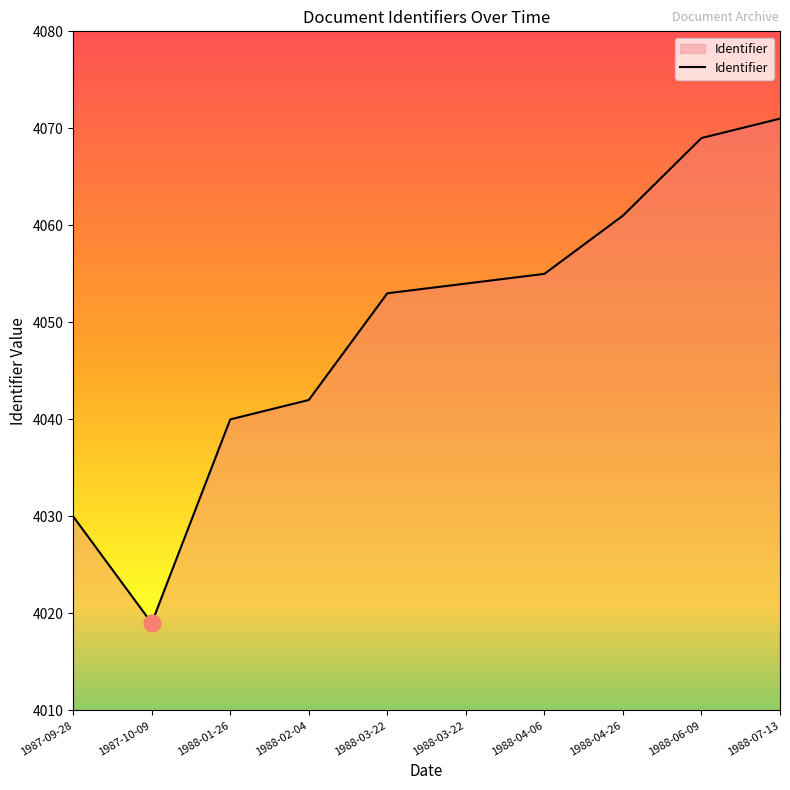

How many categories are shown in the chart?

10